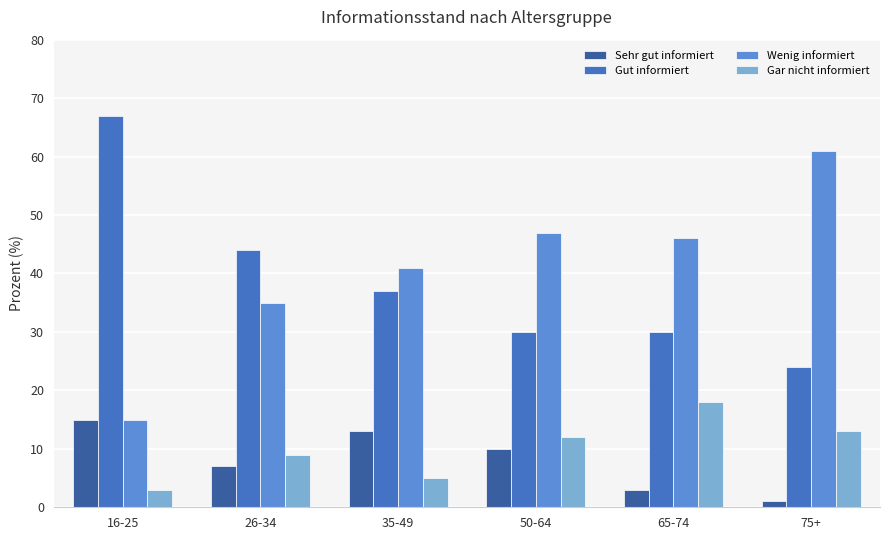

Reading right to left, list all the values displayed in this chart.

Sehr gut informiert: 1	3	10	13	7	15
Gut informiert: 24	30	30	37	44	67
Wenig informiert: 61	46	47	41	35	15
Gar nicht informiert: 13	18	12	5	9	3